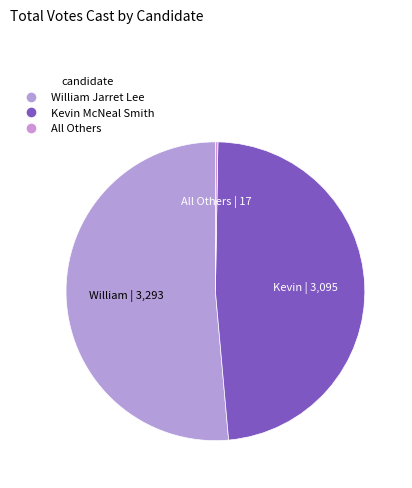

The Kevin McNeal Smith slice represents 48% of the pie. True or false?

True